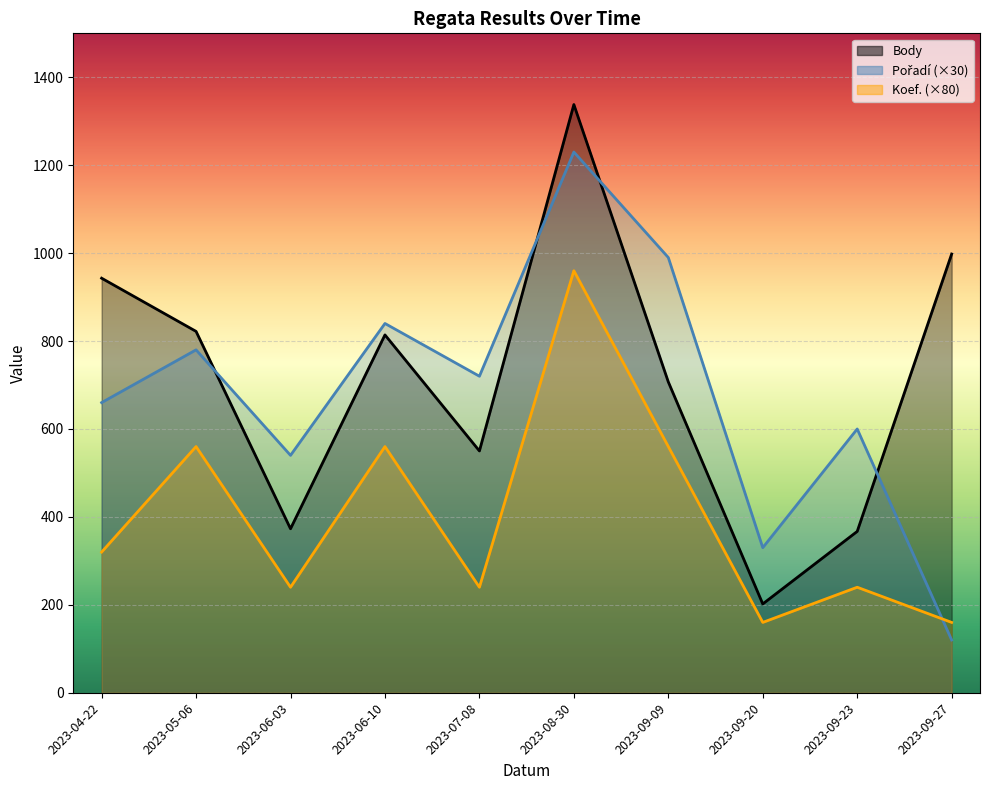

Is it true that Pořadí equals 1667 at 2023-09-09?

False